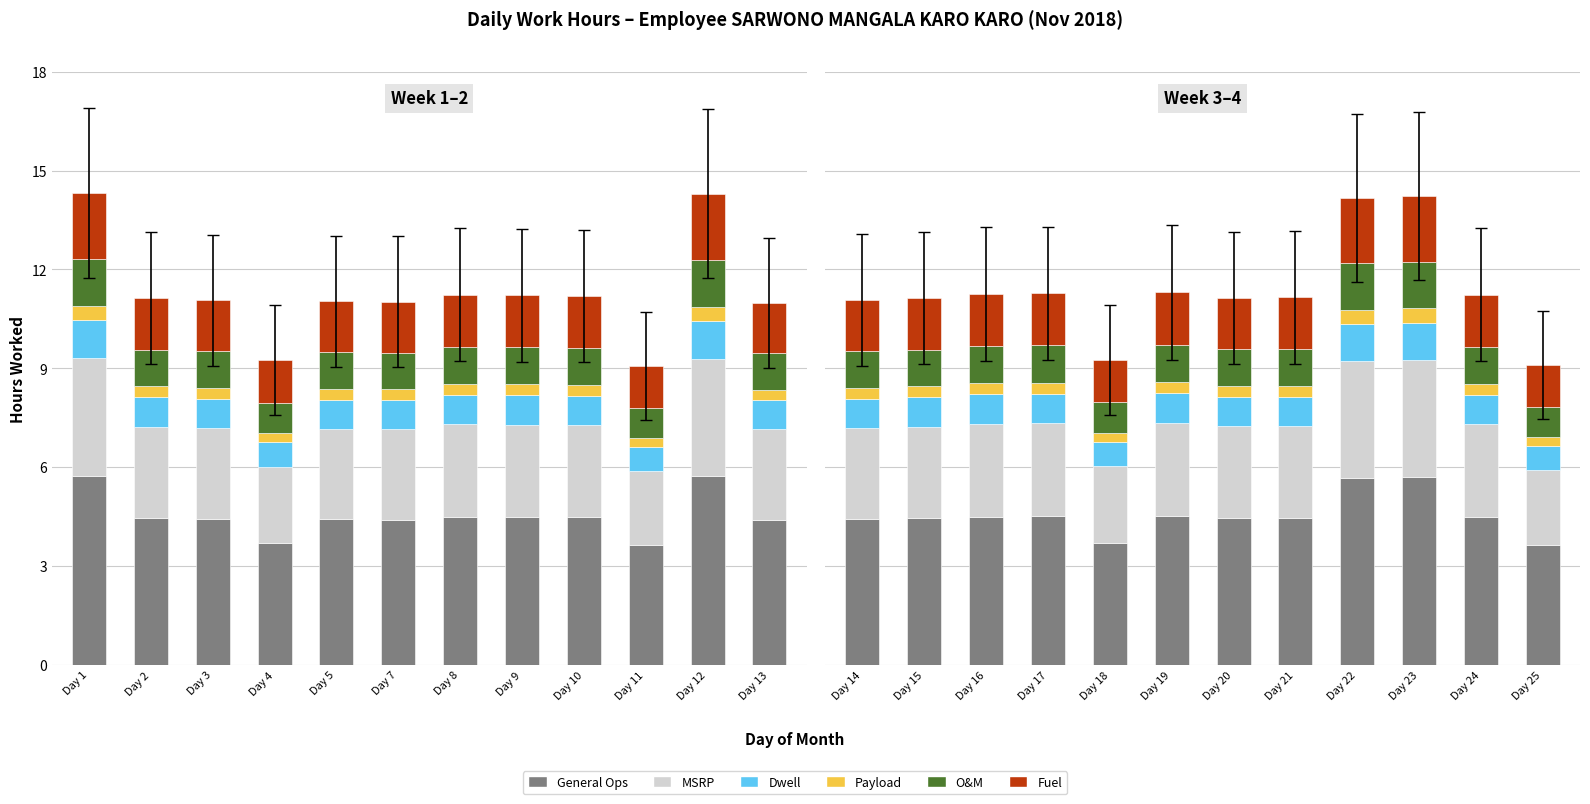

What is the value of the Fuel bar at the 7th from the left?

1.6